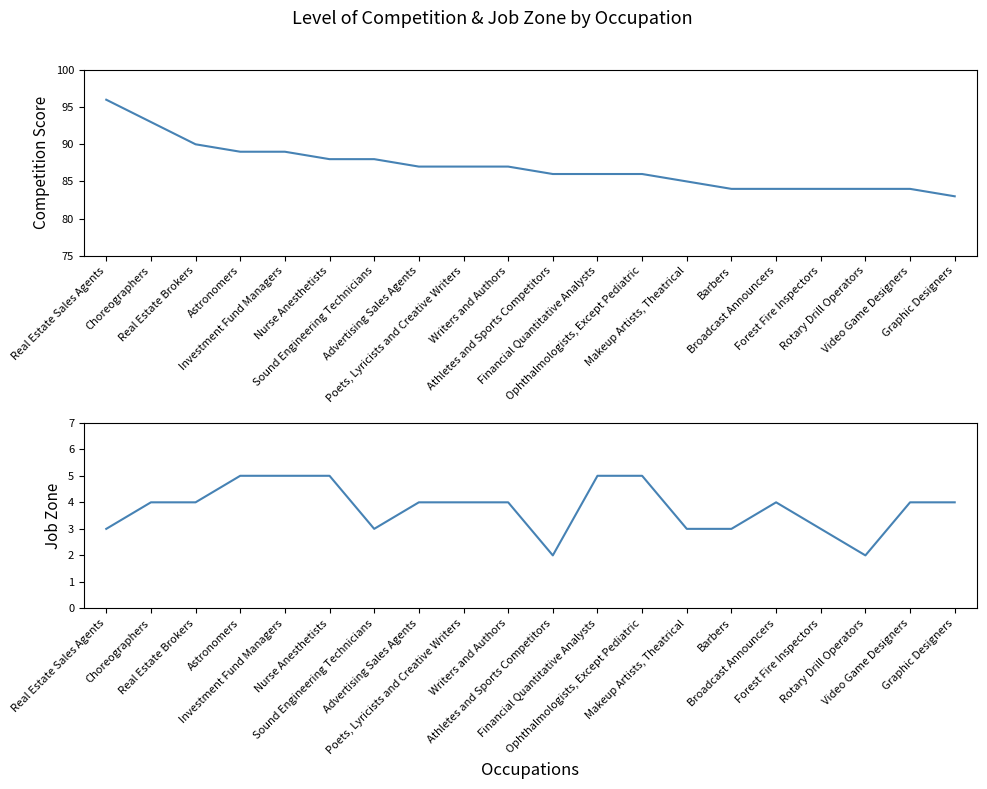

True or false: Job Zone has a value of 4 at Writers and Authors.

True